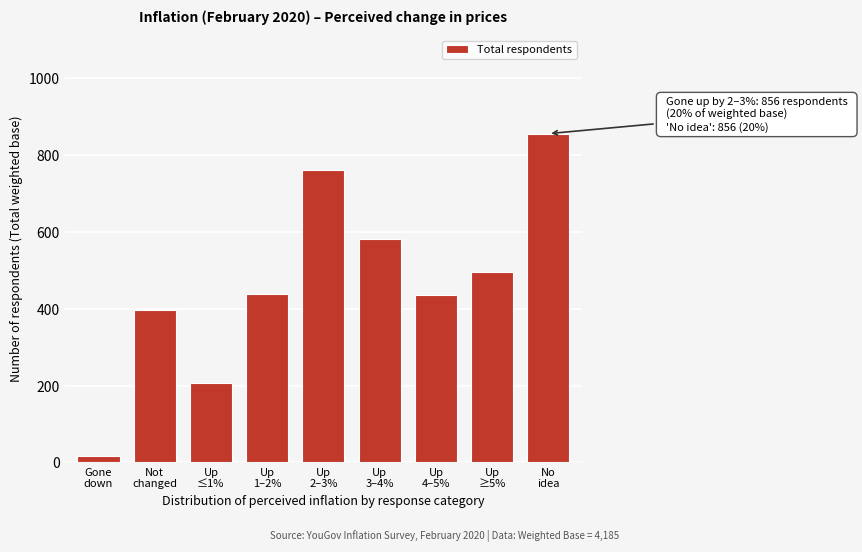

What is the difference between the maximum and second lowest values?

650